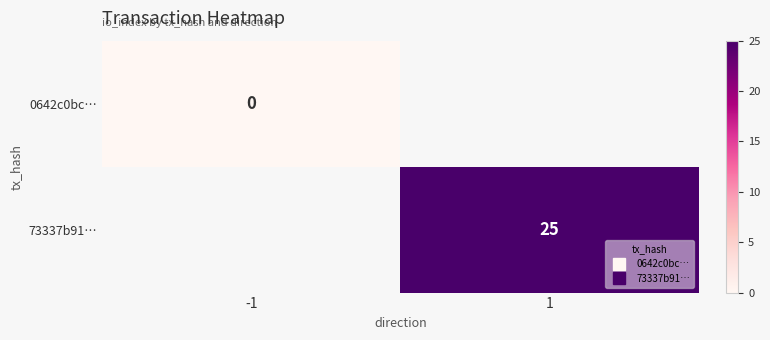

The value of 73337b91… at 1 is 11.5. True or false?

False